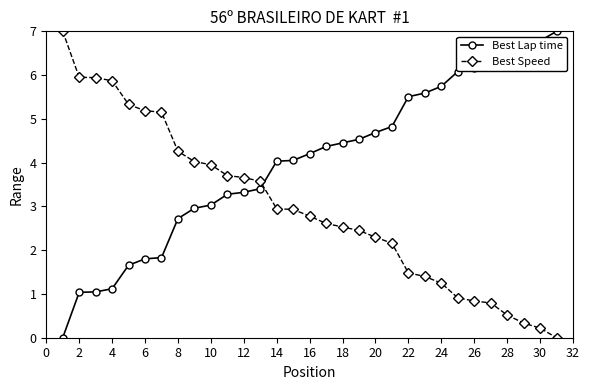

After their last crossing, which series has the higher values: Best Speed or Best Lap time?

Best Lap time